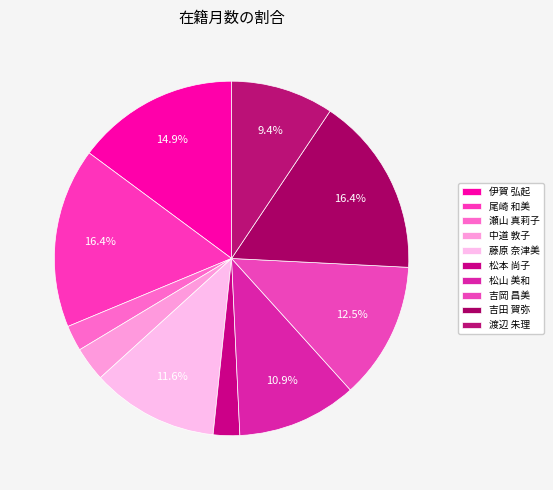

Rank the categories by value from highest to lowest.

尾崎 和美, 吉田 賀弥, 伊賀 弘起, 吉岡 昌美, 藤原 奈津美, 松山 美和, 渡辺 朱理, 中道 敦子, 松本 尚子, 瀬山 真莉子